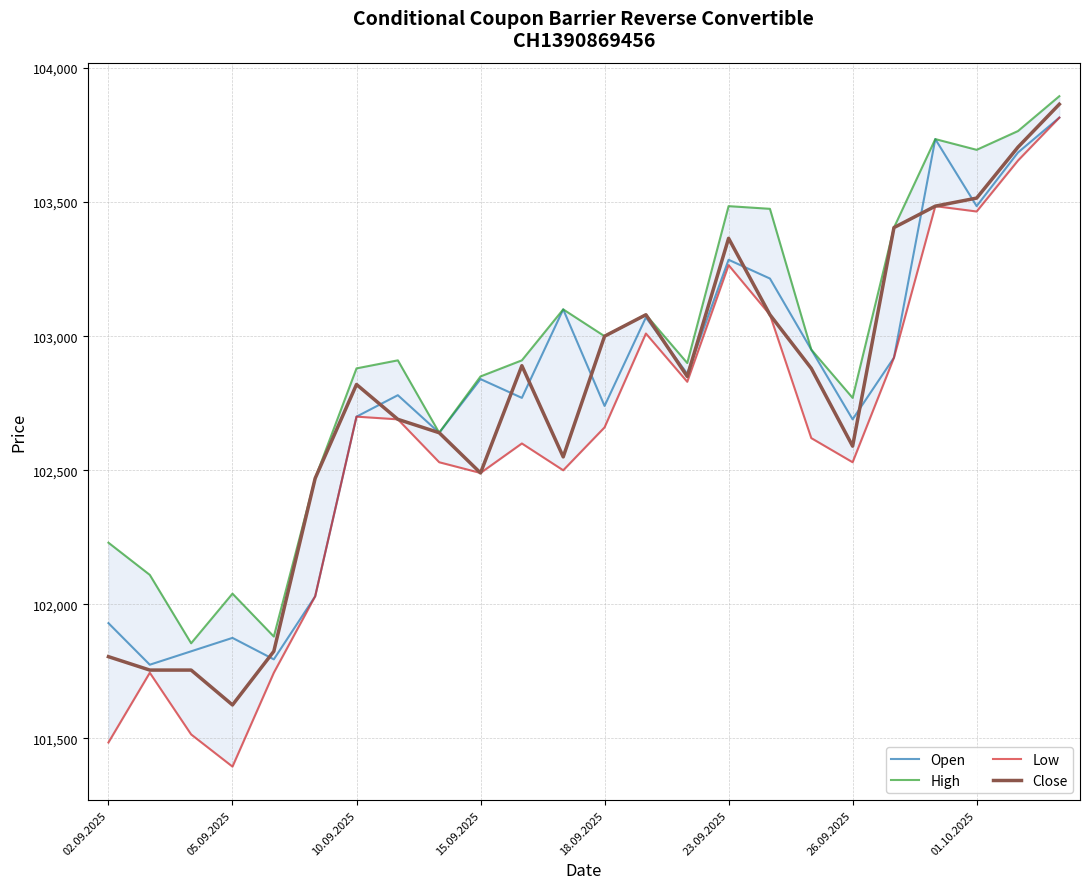

What is the average value of the Low series?

102615